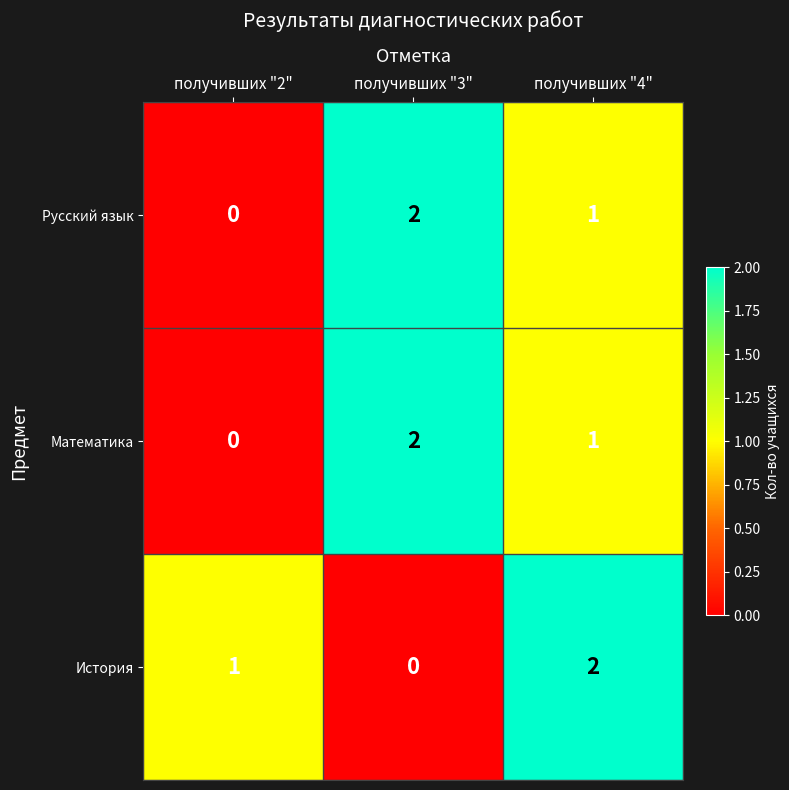

What is the spread (max minus min) of values at получивших "2"?

1